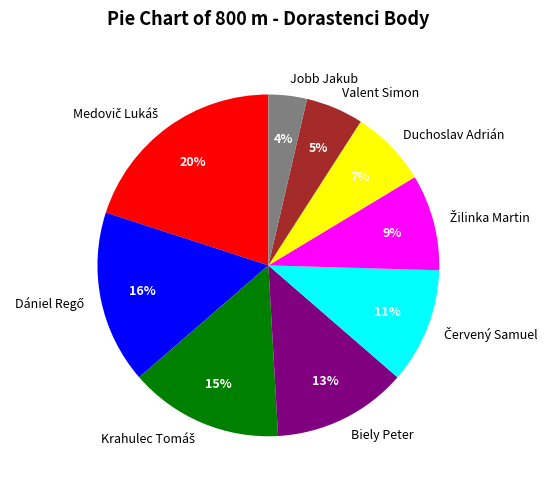

Which slice is the smallest?

Jobb Jakub